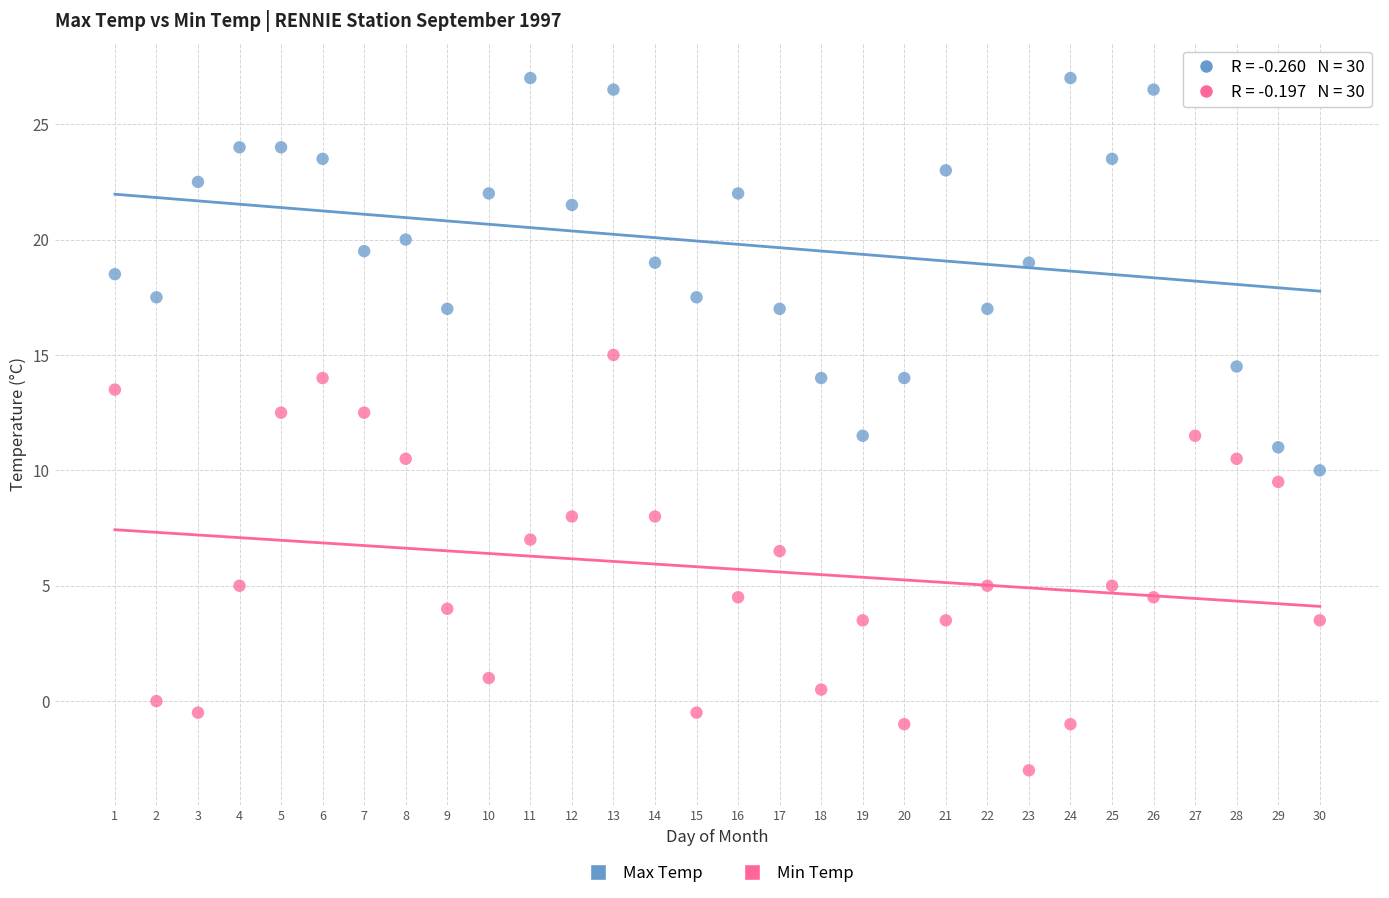

In the Min Temp series, what Y value is closest to 6?

6.5